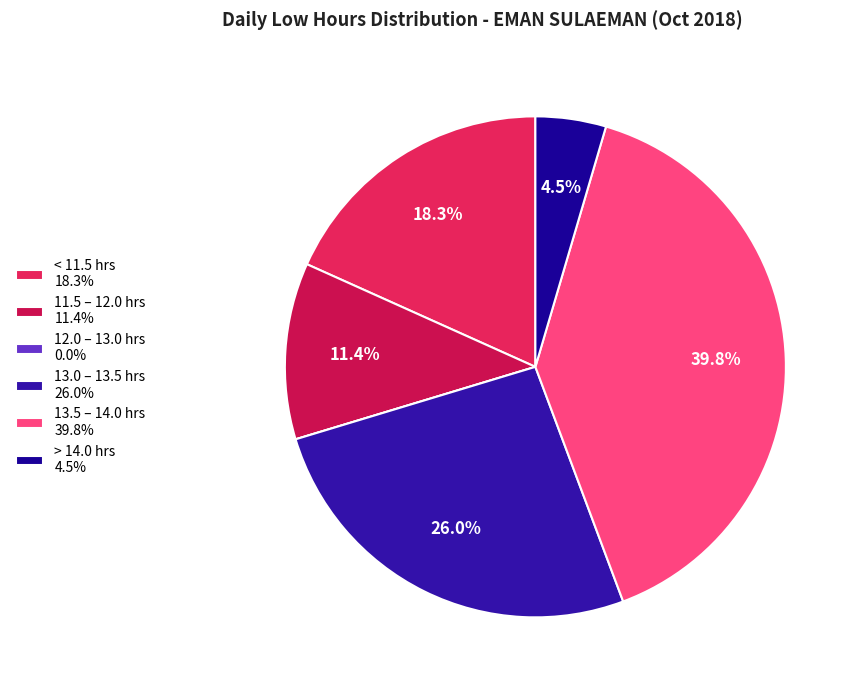

To the nearest percent, what is the difference between the largest and smallest slice percentages?

40%